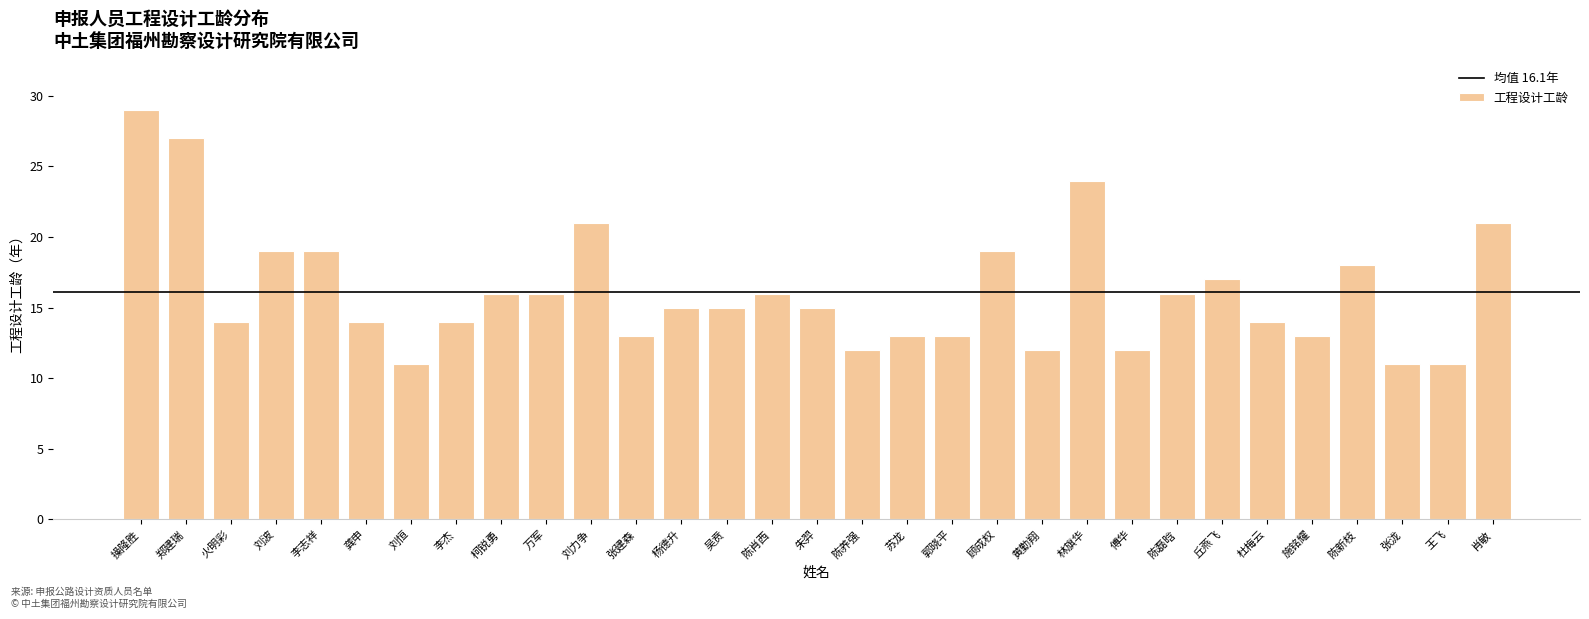

Reading right to left, extract all data points from this chart.

肖敏=21	王飞=11	张泷=11	陈新枝=18	施铭耀=13	杜梅云=14	丘燕飞=17	陈磊晗=16	傅华=12	林旗华=24	黄勤翔=12	顾成权=19	郭晓平=13	苏龙=13	陈养强=12	朱羿=15	陈肖西=16	吴贲=15	杨德升=15	张建森=13	刘力争=21	万军=16	柯锐勇=16	李杰=14	刘恒=11	龚申=14	李志祥=19	刘波=19	火明彩=14	郑建瑞=27	操隆胜=29